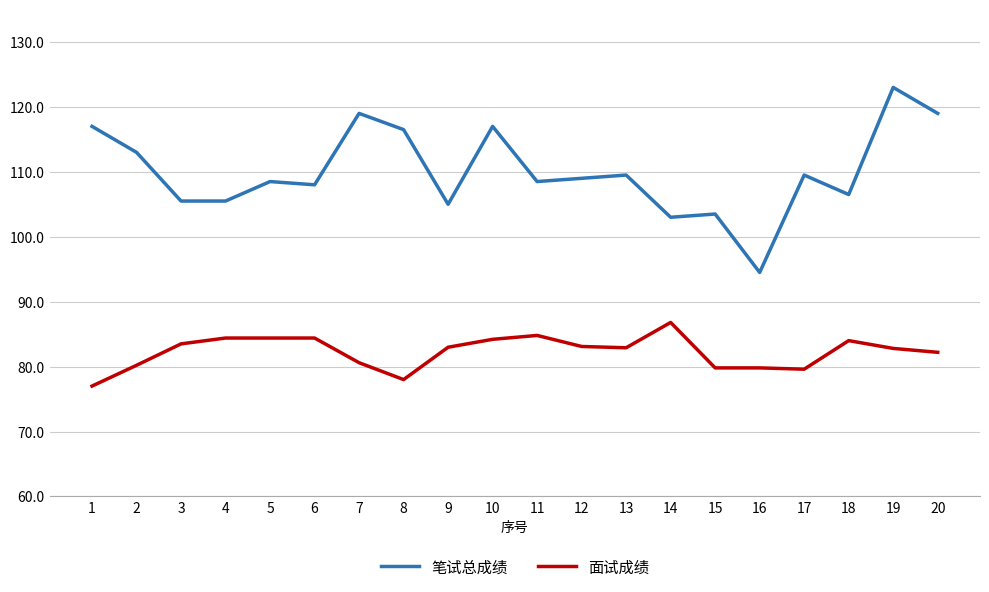

Rank the series at 8 from highest to lowest value.

笔试总成绩, 面试成绩